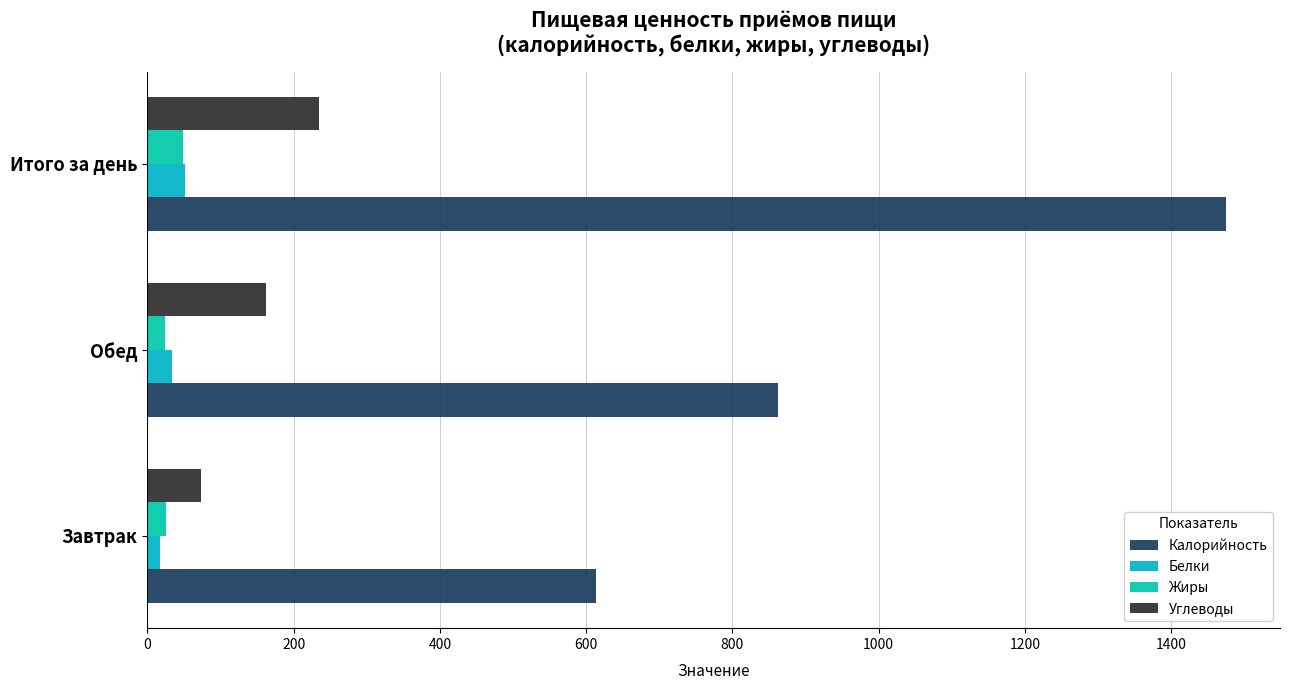

How many data points in Калорийность are less than 862?

1